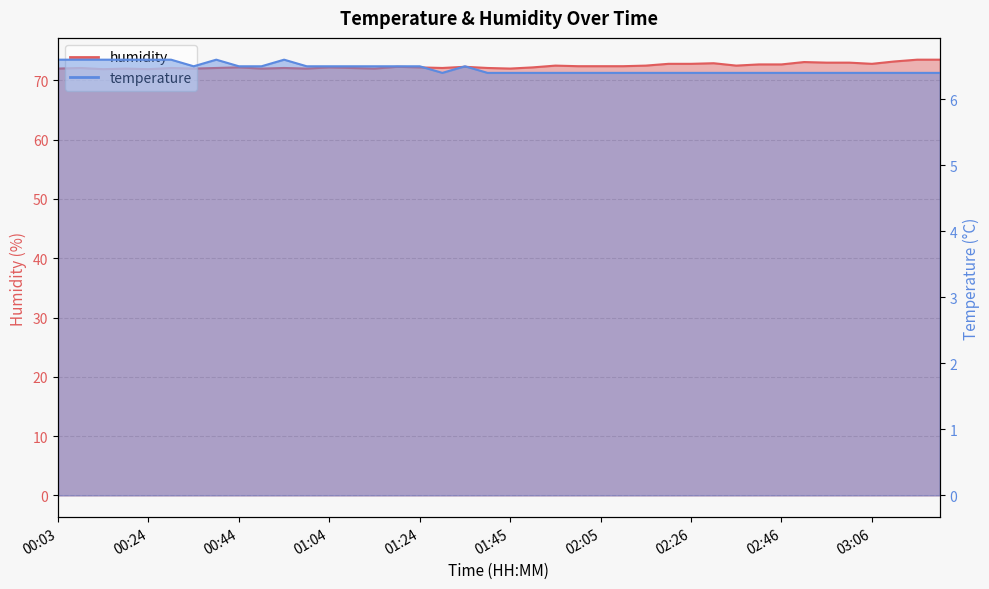

True or false: temperature and humidity intersect in this chart.

False